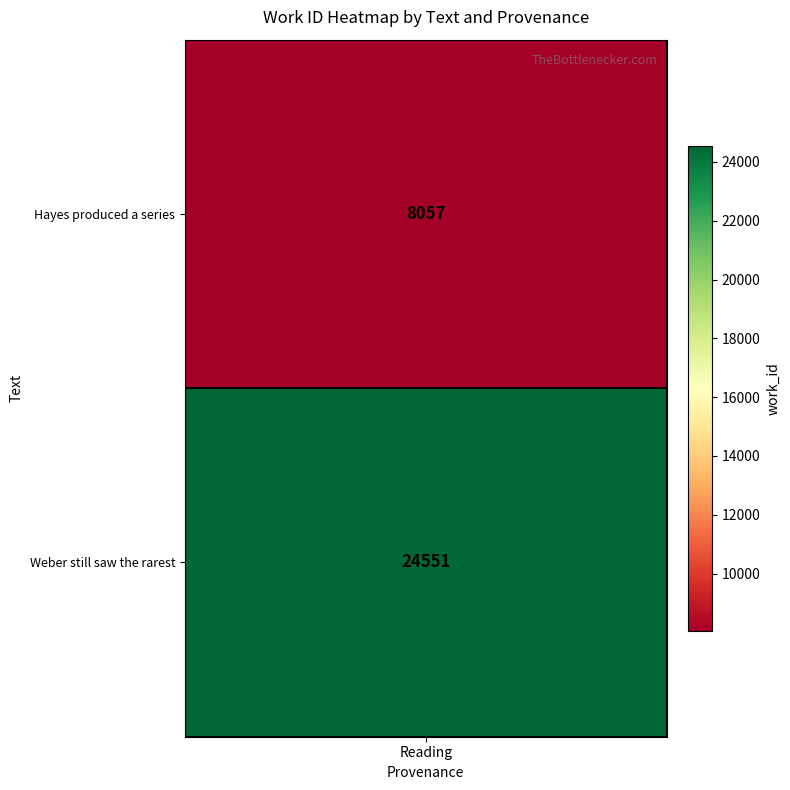

How many data points are less than 24551?

1